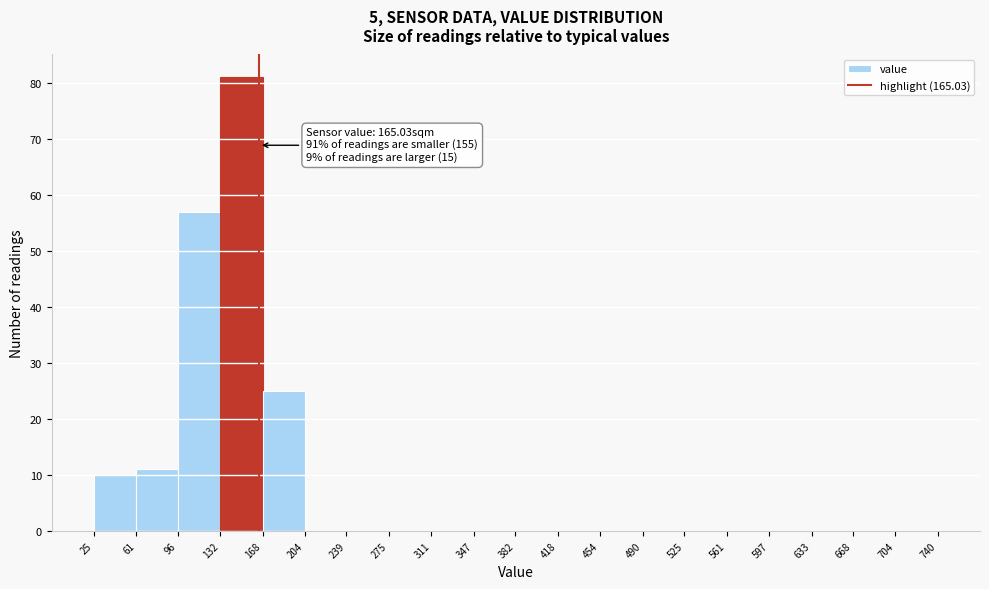

Which range on the x-axis has the tallest bar?

132 to 168